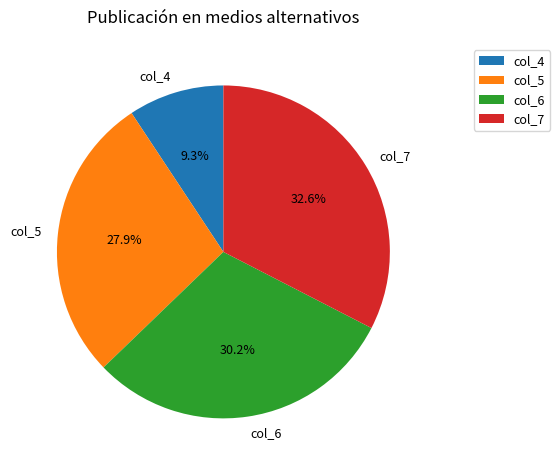

What percentage is the col_6 slice, to the nearest percent?

30%